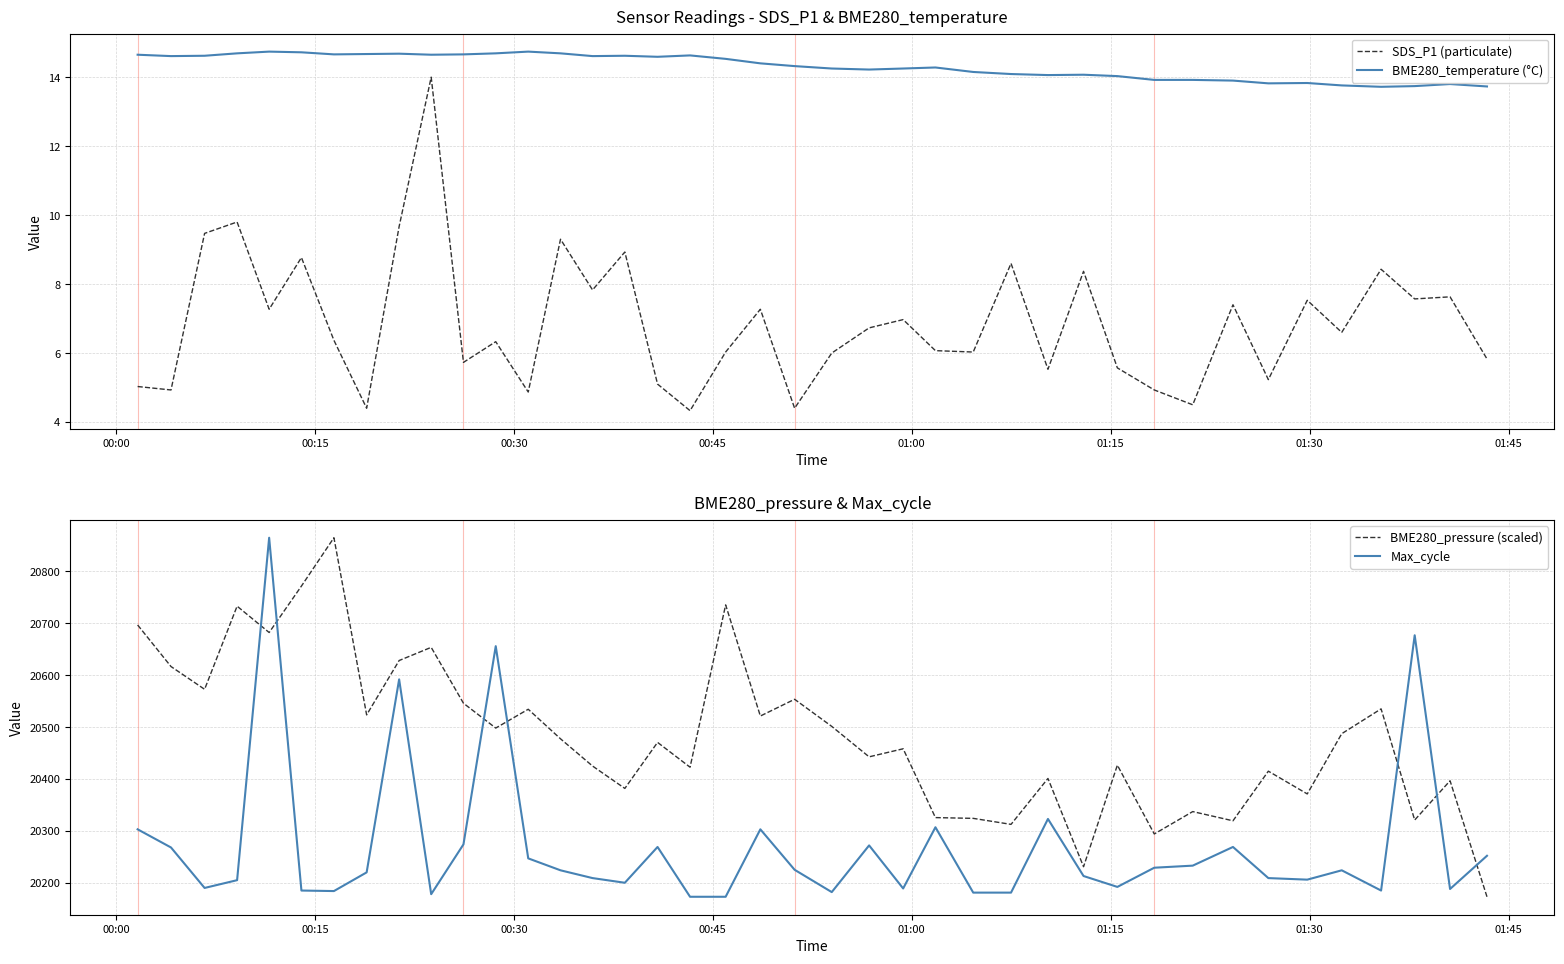

How many interior local peaks does the BME280_pressure (scaled) series have?

14